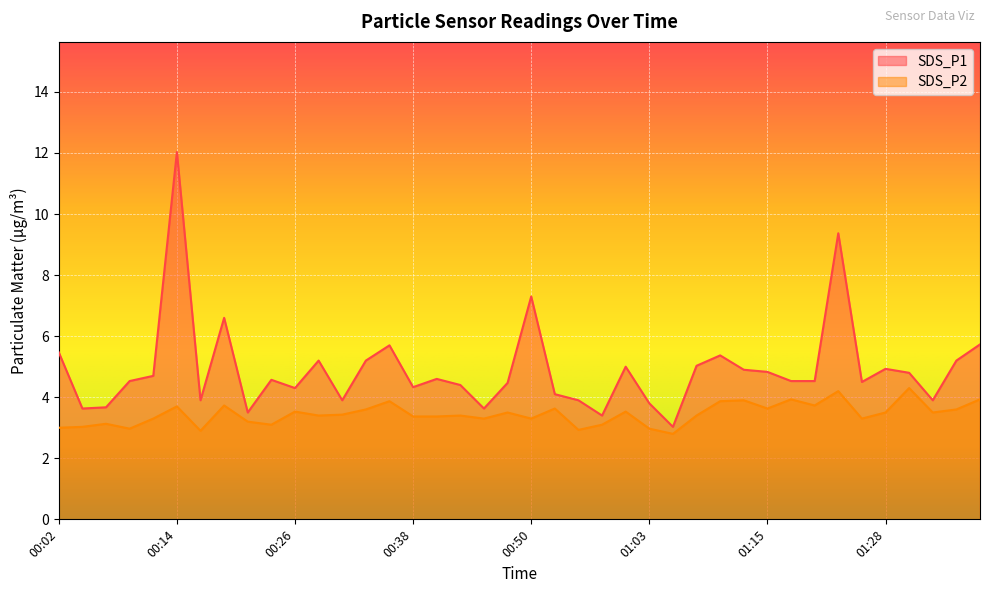

At which category does SDS_P2 reach its first local peak?

00:06